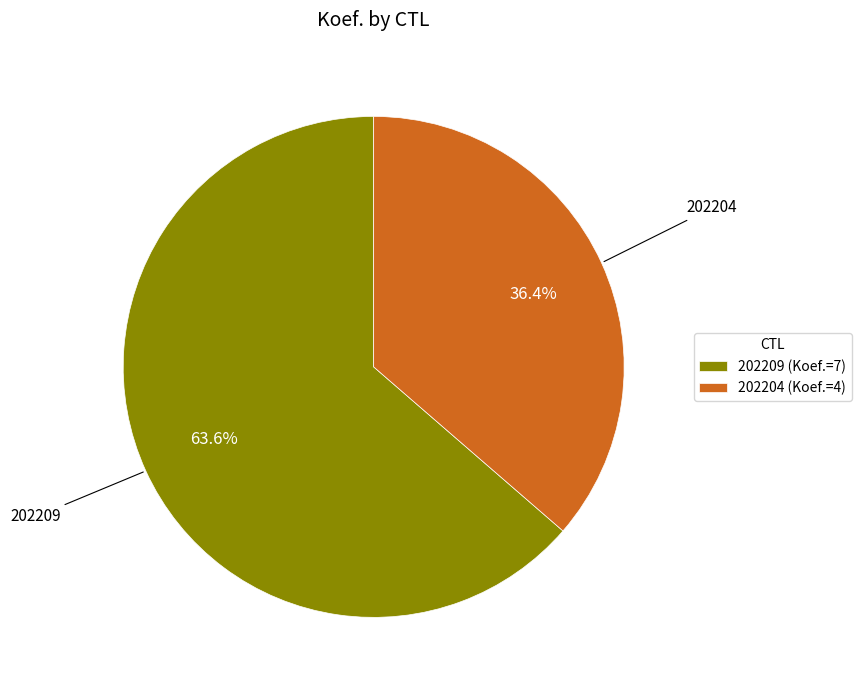

Combined, do 202204 and 202209 account for over 50%?

Yes